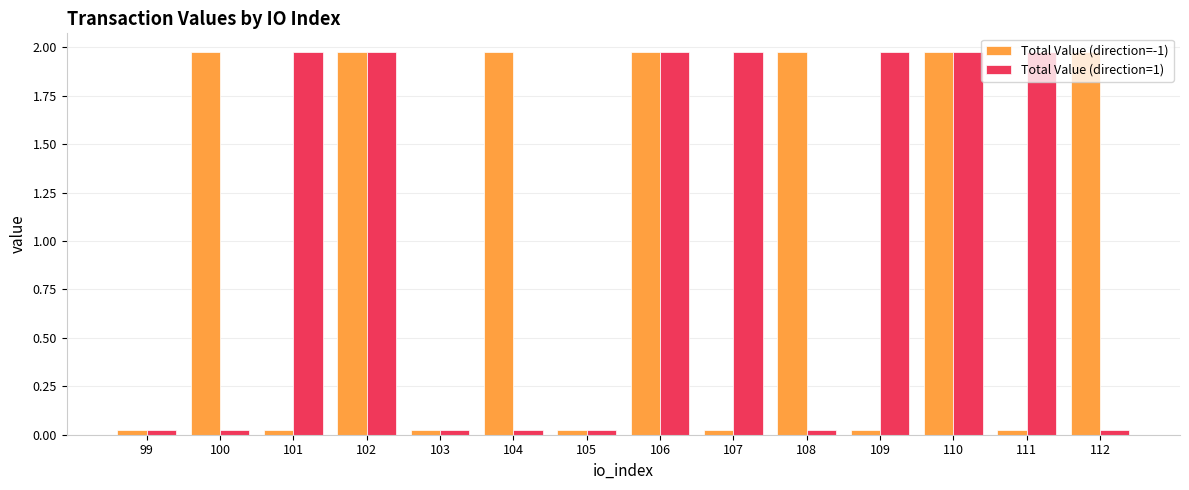

Is the value of Total Value (direction=1) at 103 greater than the value of Total Value (direction=-1) at 100?

No